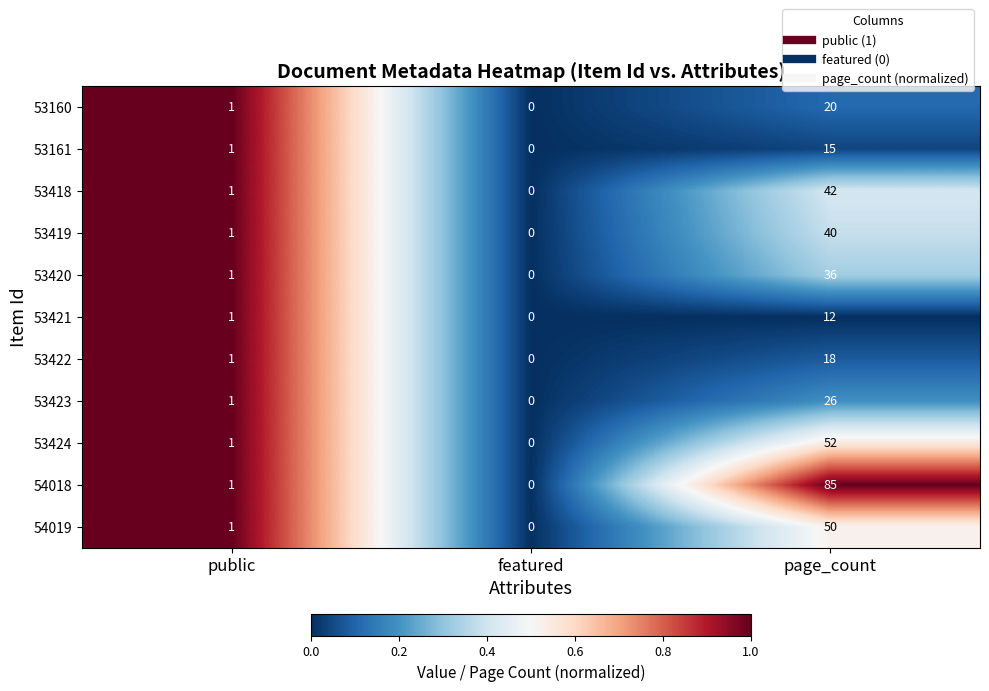

Which category has the lowest value in the 53161 series?

featured